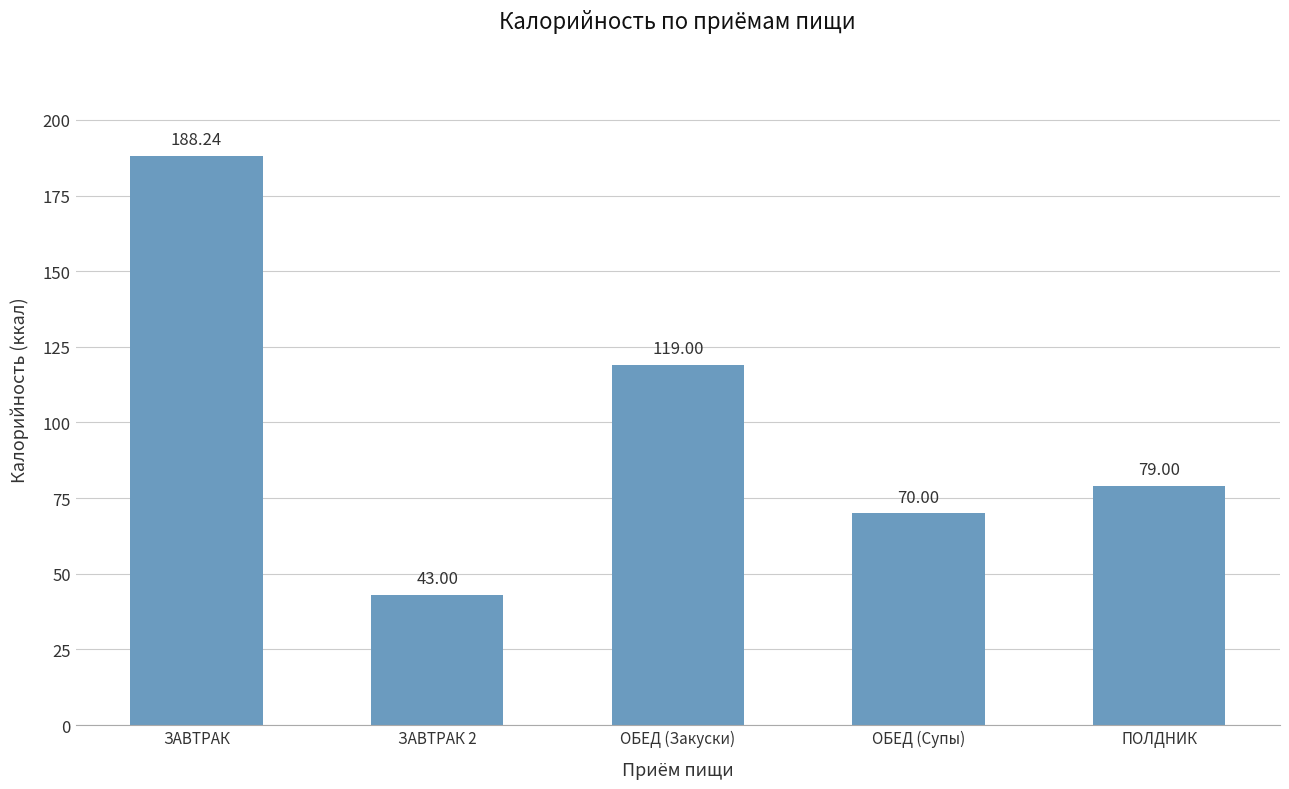

What is the minimum value shown in the chart?

43.0